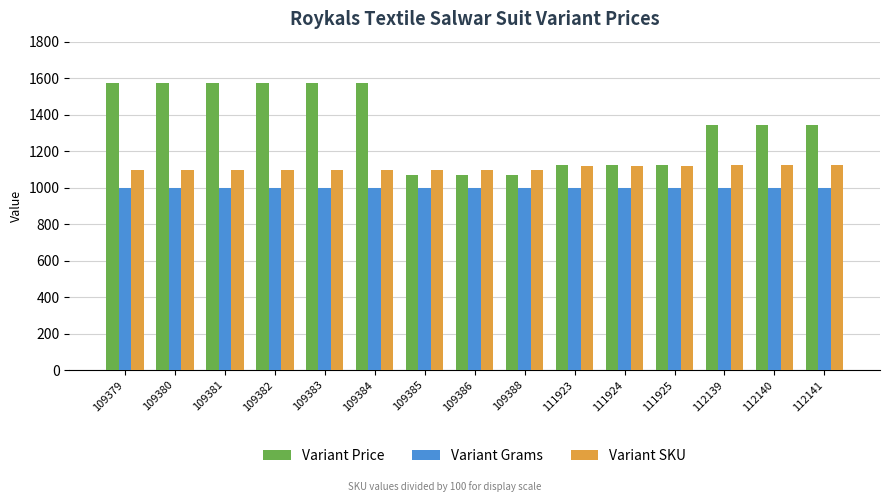

Which series has the largest total across all categories?

Variant Price